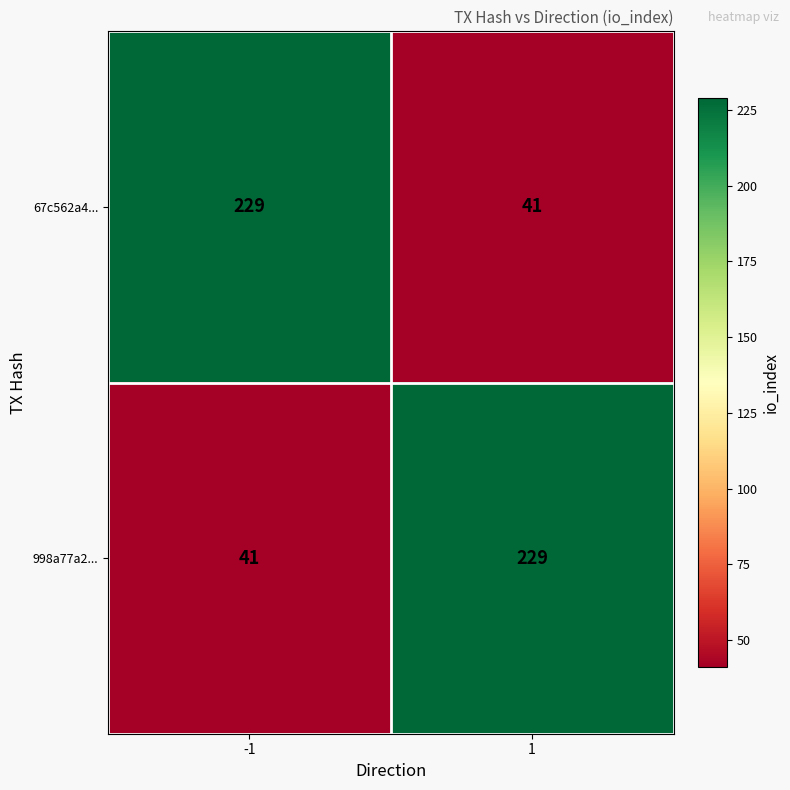

Count the number of categories in the chart.

2